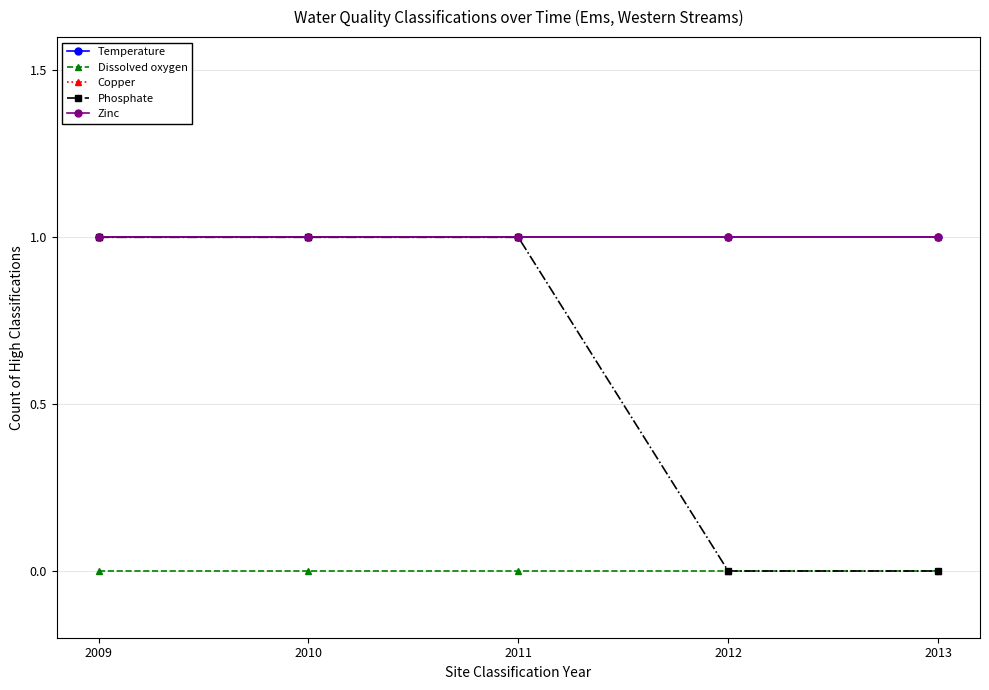

Rank the series at 2009 from highest to lowest value.

Temperature, Copper, Phosphate, Zinc, Dissolved oxygen